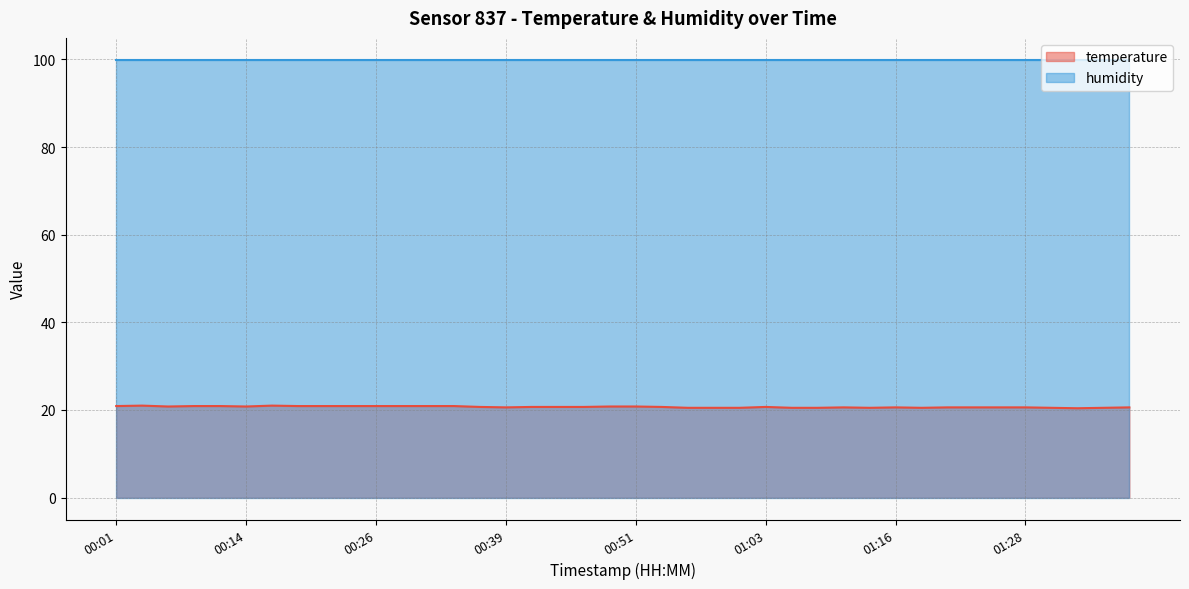

How many lines are shown in the chart?

2